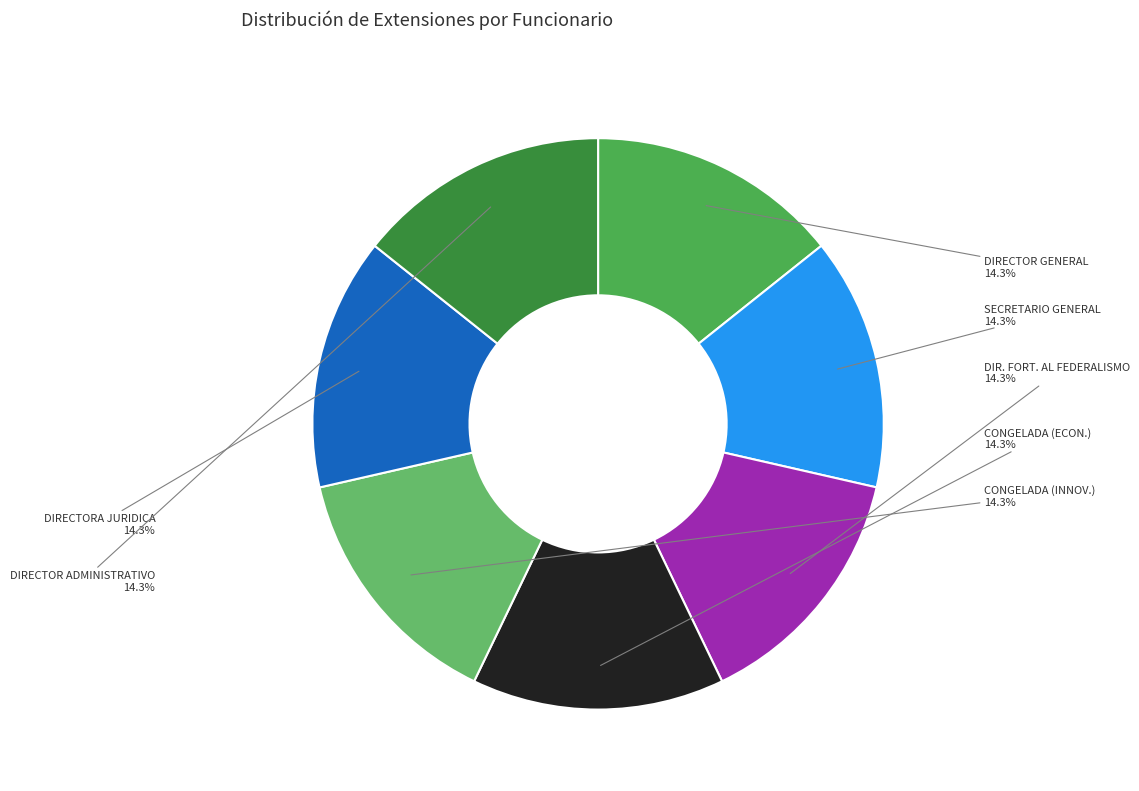

How many slices are in this pie chart?

7